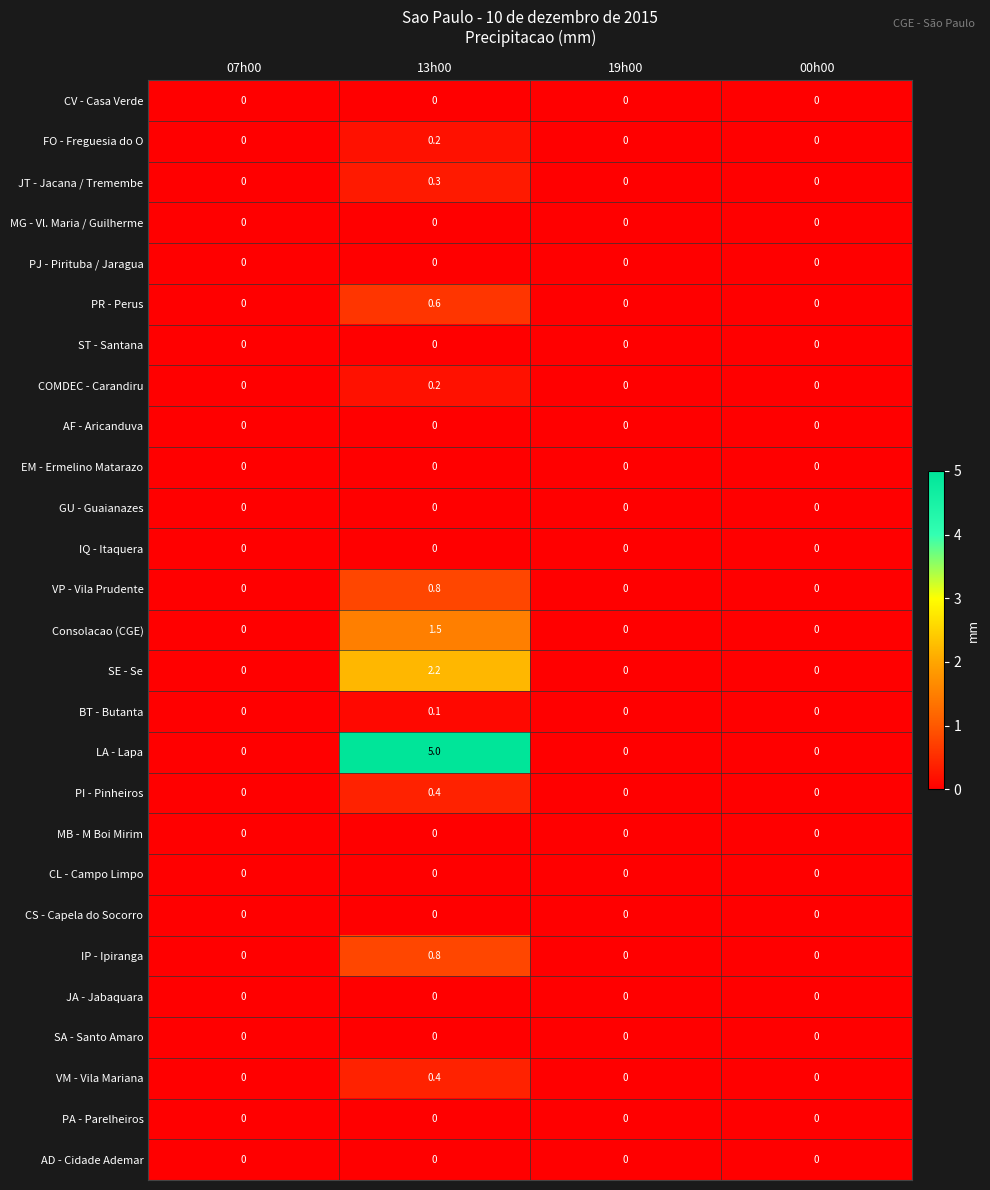

At which category does the chart reach its peak across all series?

13h00